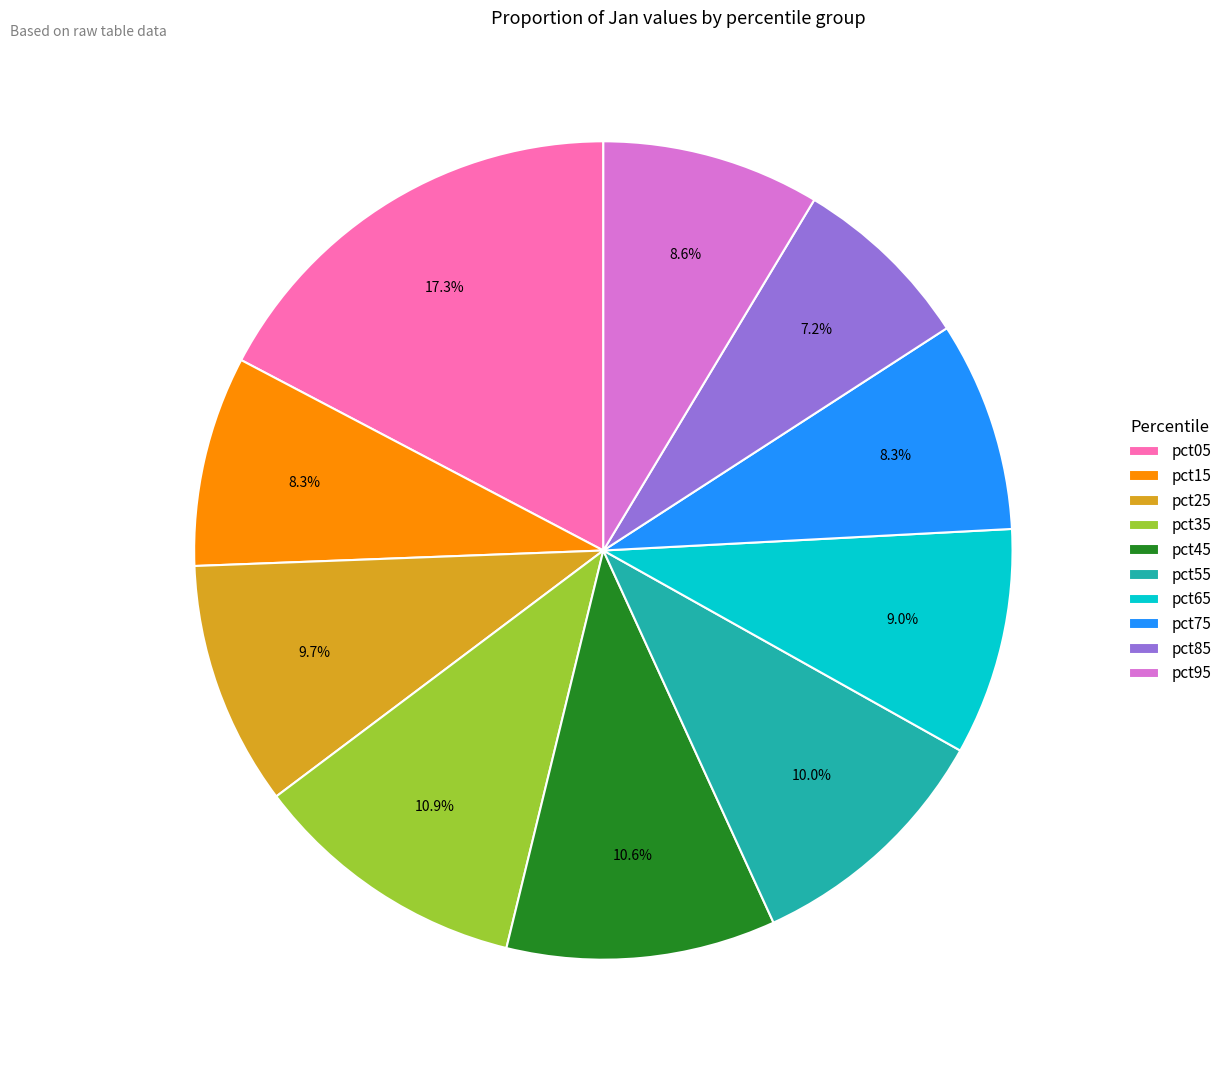

True or false: pct15 accounts for 8% of the total.

True